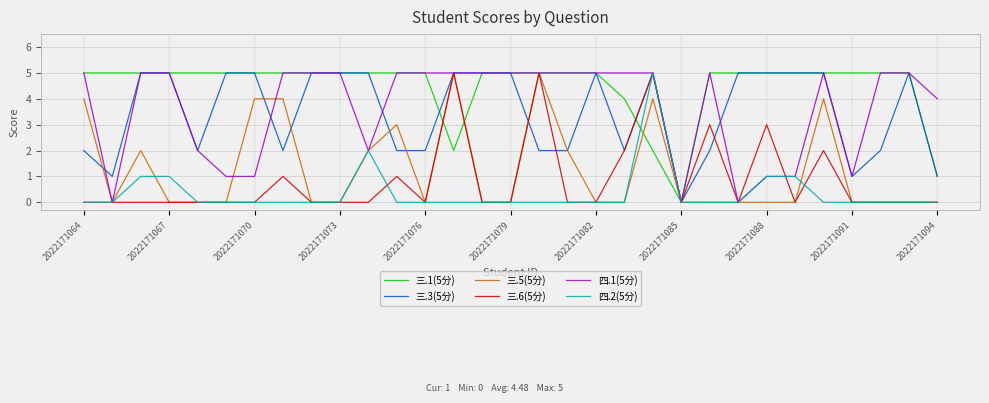

Which series has the largest total across all categories?

三.1(5分)